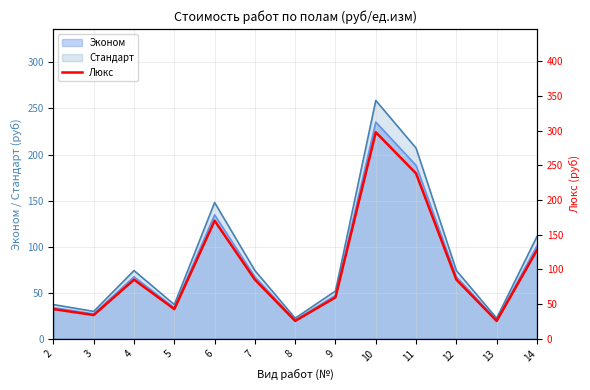

How many lines are shown in the chart?

1